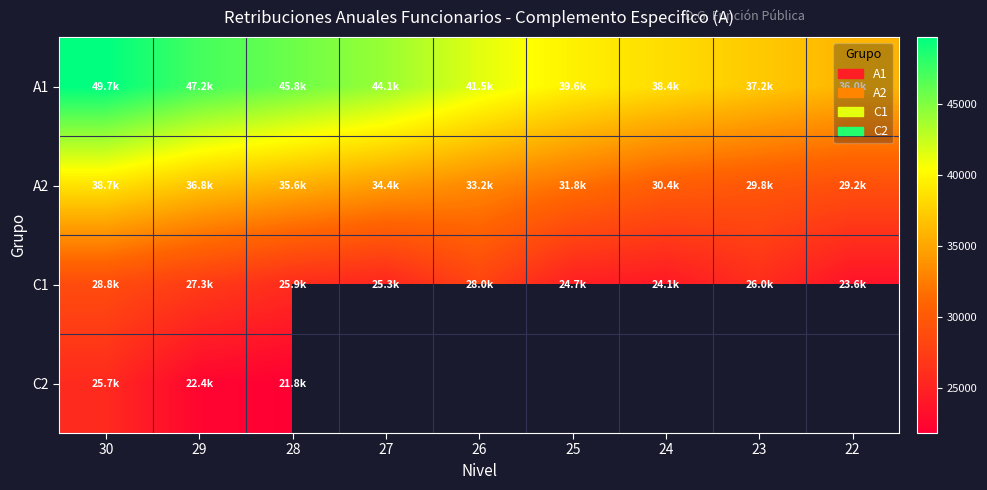

Rank the series at 28 from lowest to highest value.

C2, C1, A2, A1